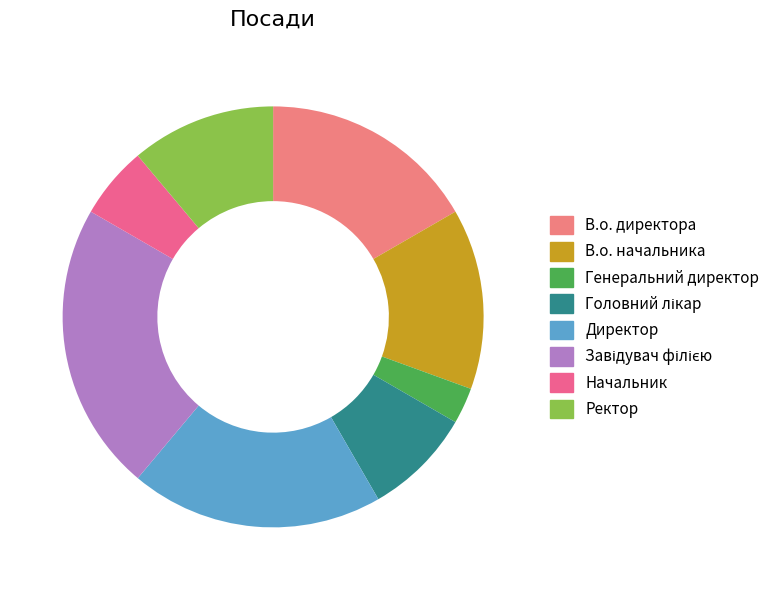

Between В.о. начальника and Головний лікар, which is larger?

В.о. начальника